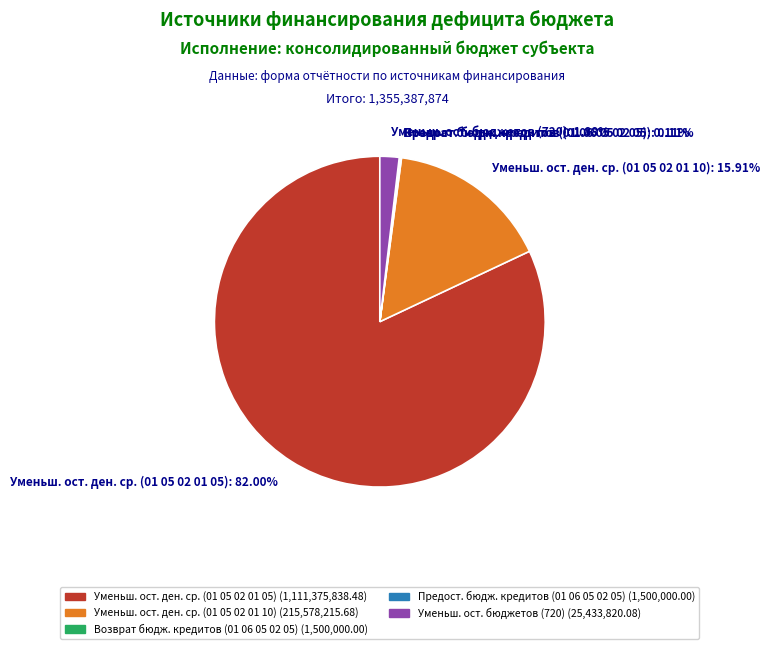

Is there any slice that represents more than half of the pie?

Yes